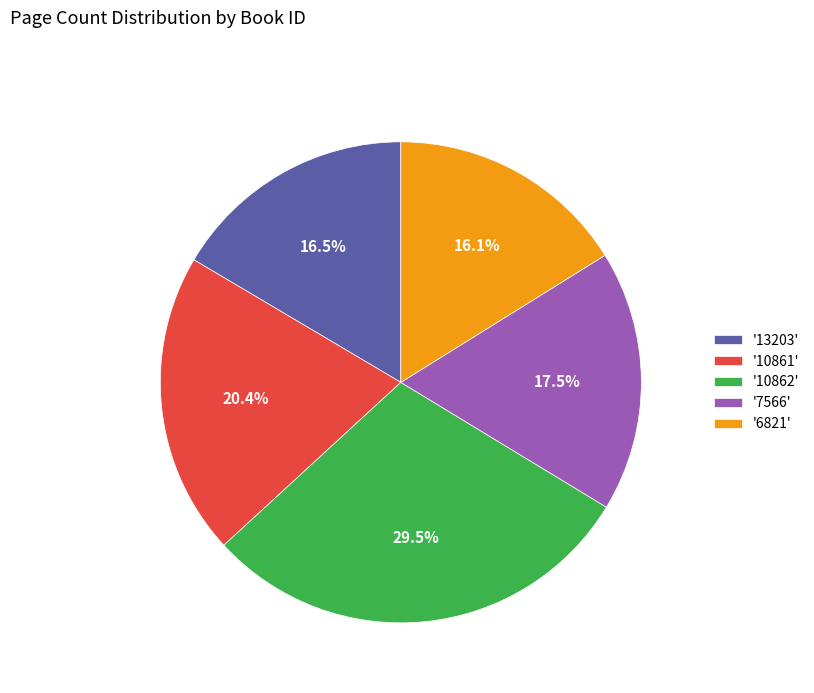

To the nearest percent, what is the average slice percentage?

20%